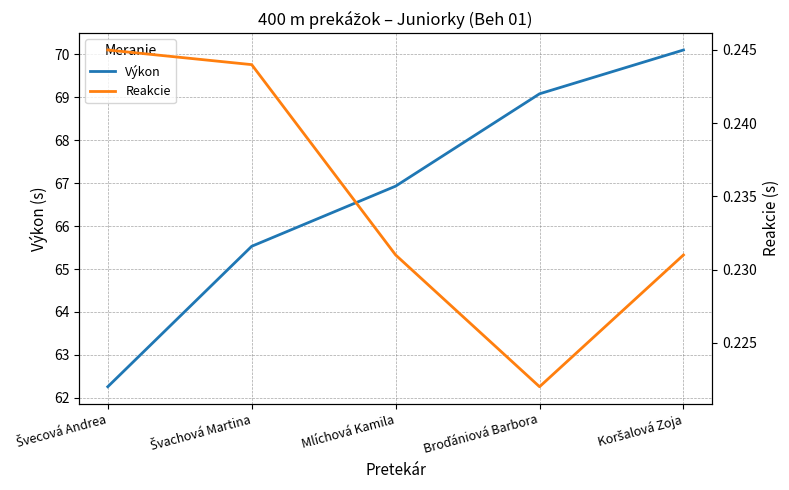

The value of Reakcie at Mlíchová Kamila is 0.2. True or false?

True